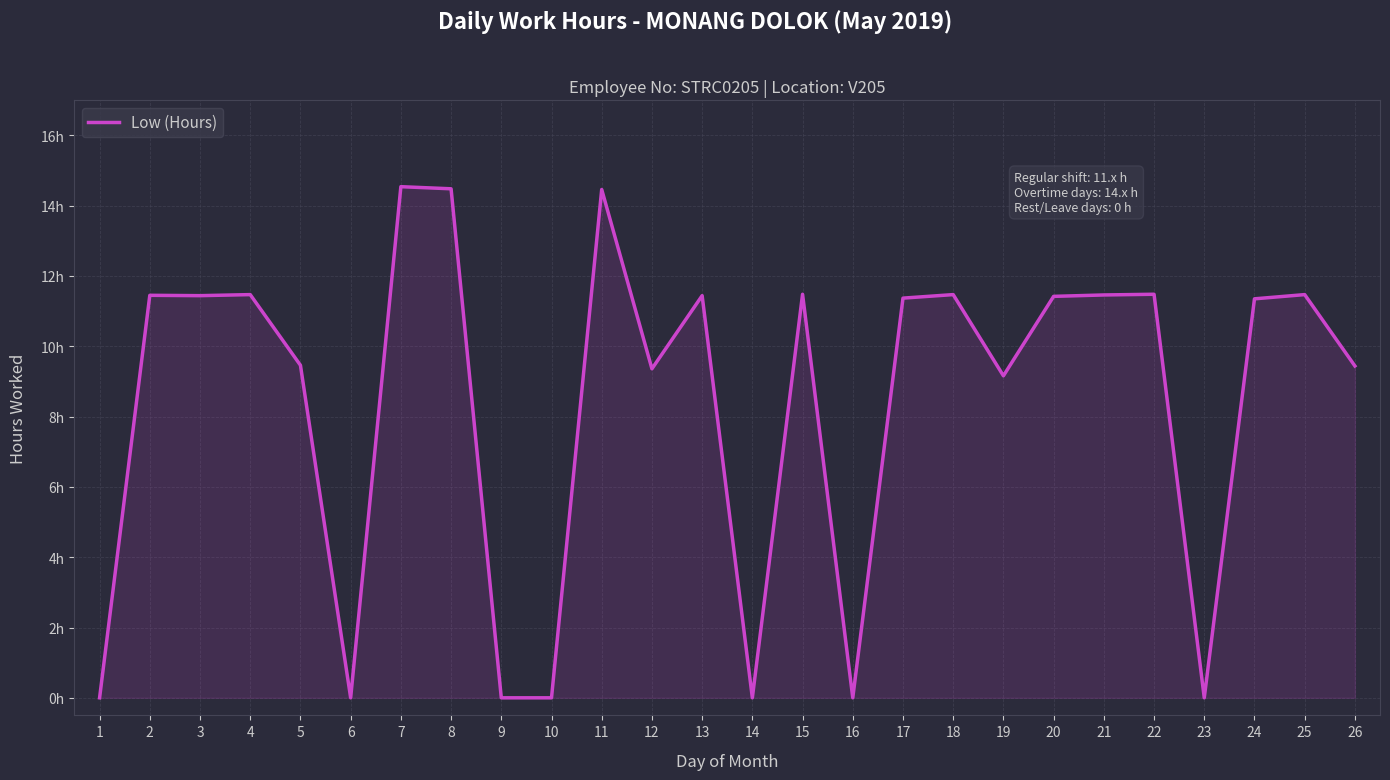

Approximately how many times larger is the value at 2 compared to 20?

1.0